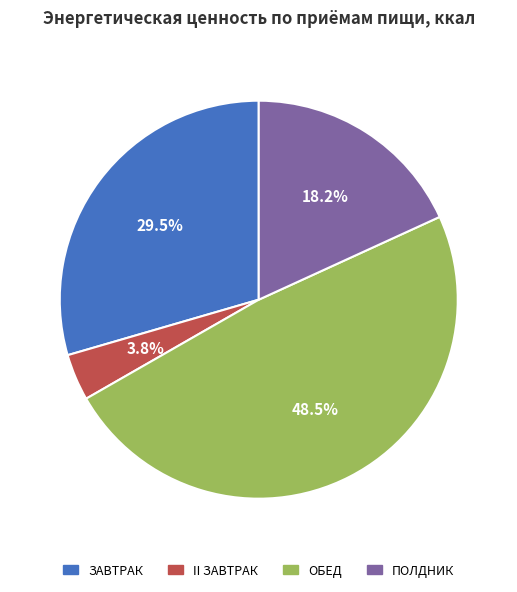

Is there any slice that represents more than half of the pie?

No